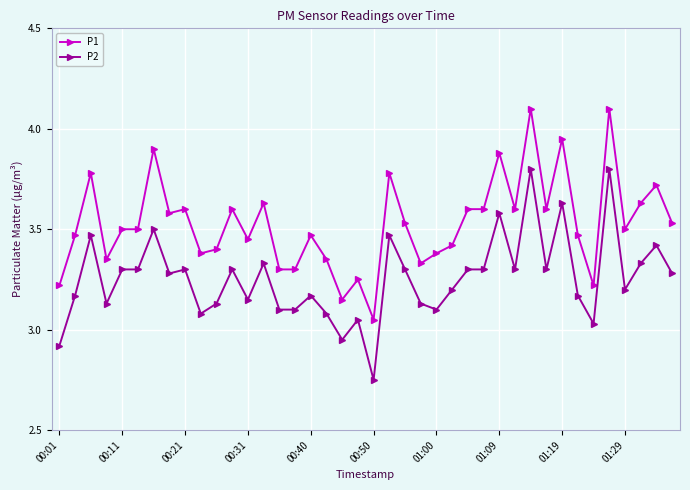

Which series has the largest total across all categories?

P1